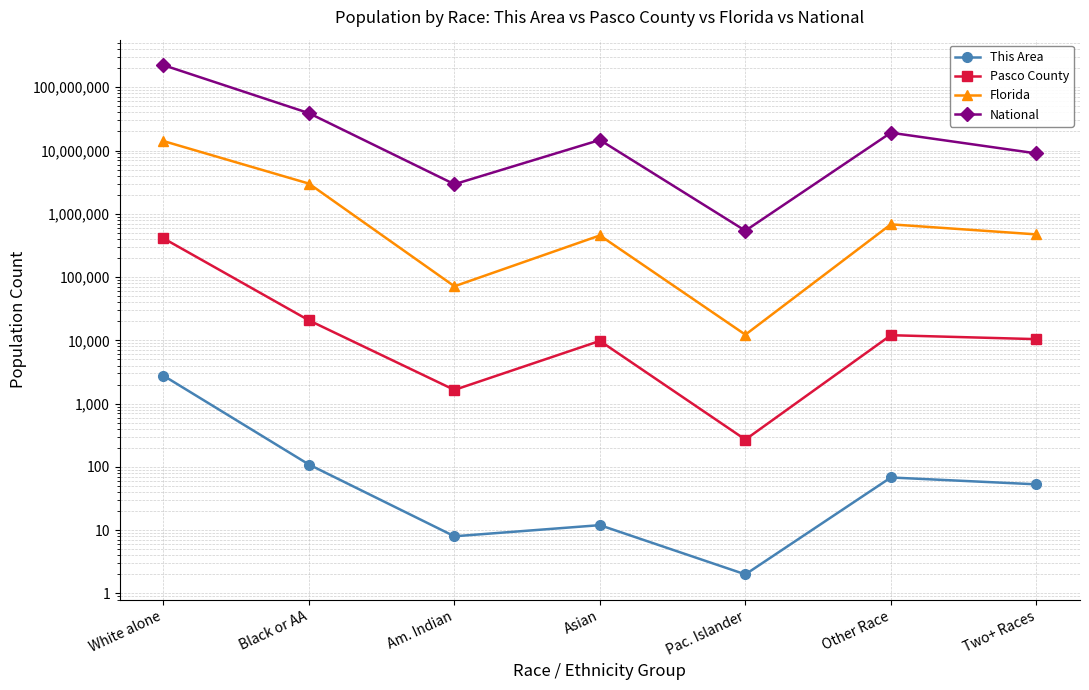

The value of National at Other Race is 19107368. True or false?

True